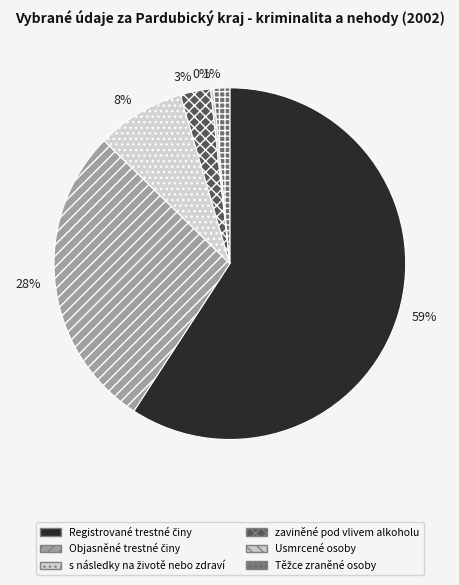

True or false: zaviněné pod vlivem alkoholu accounts for 3% of the total.

True